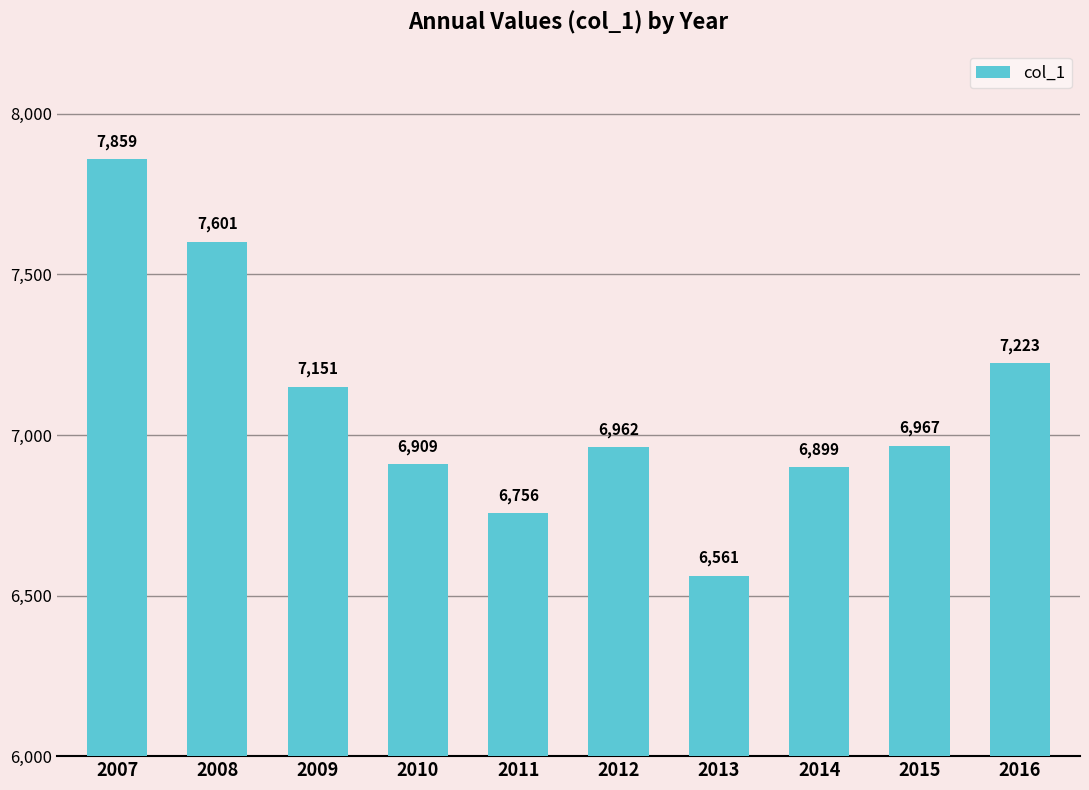

The chart shows a value of 6909 at 2010. True or false?

True